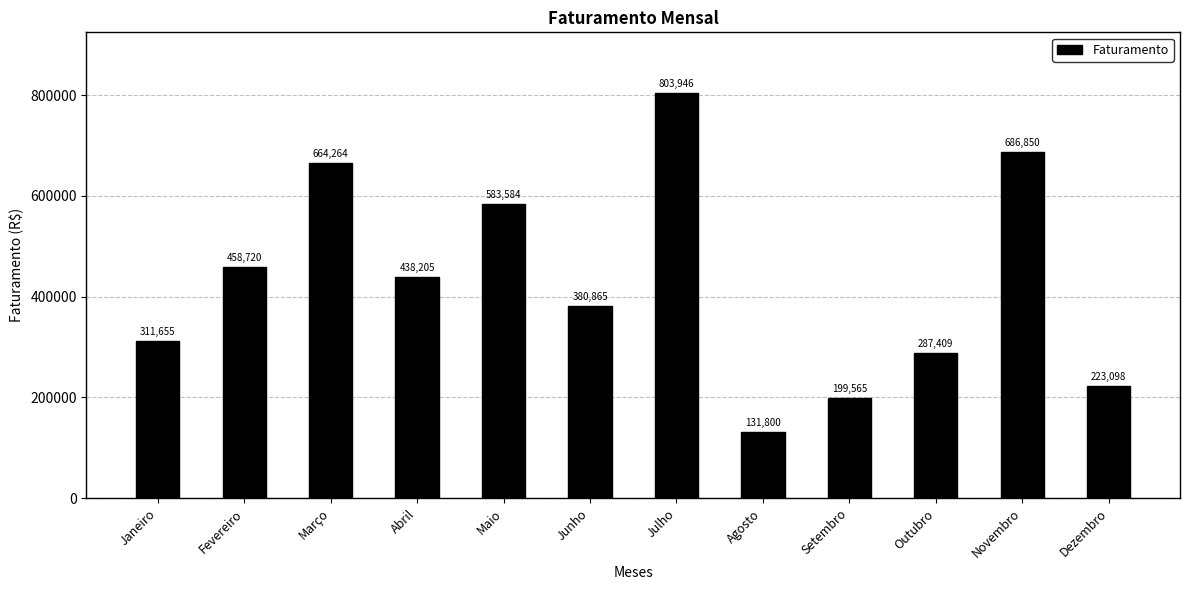

What is the average value?

430830